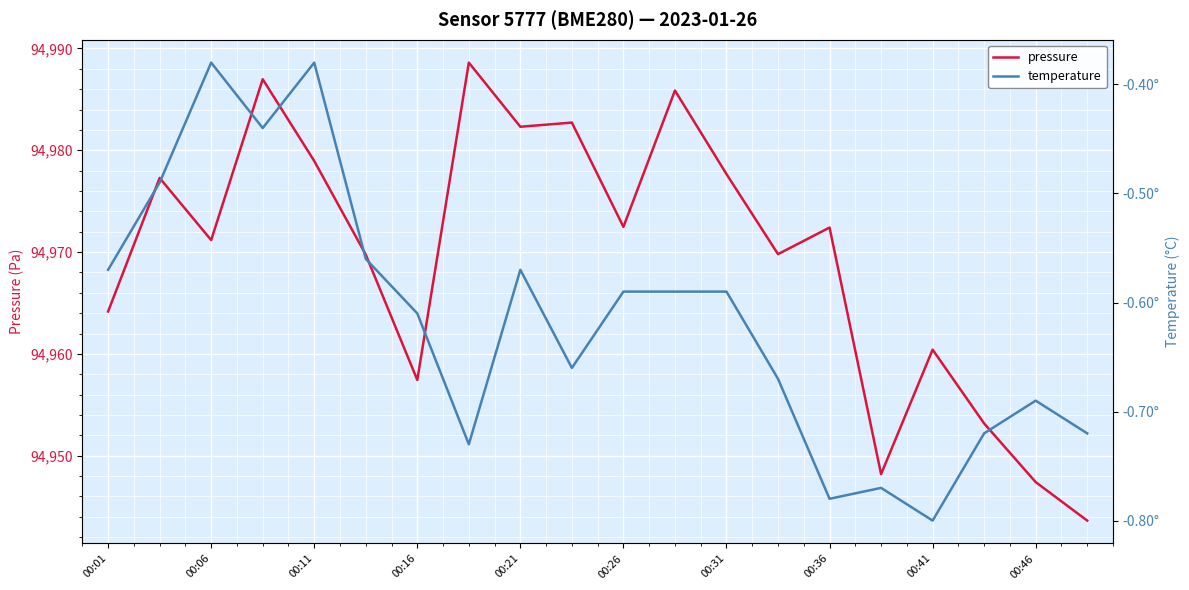

What is the maximum value for pressure?

94988.6